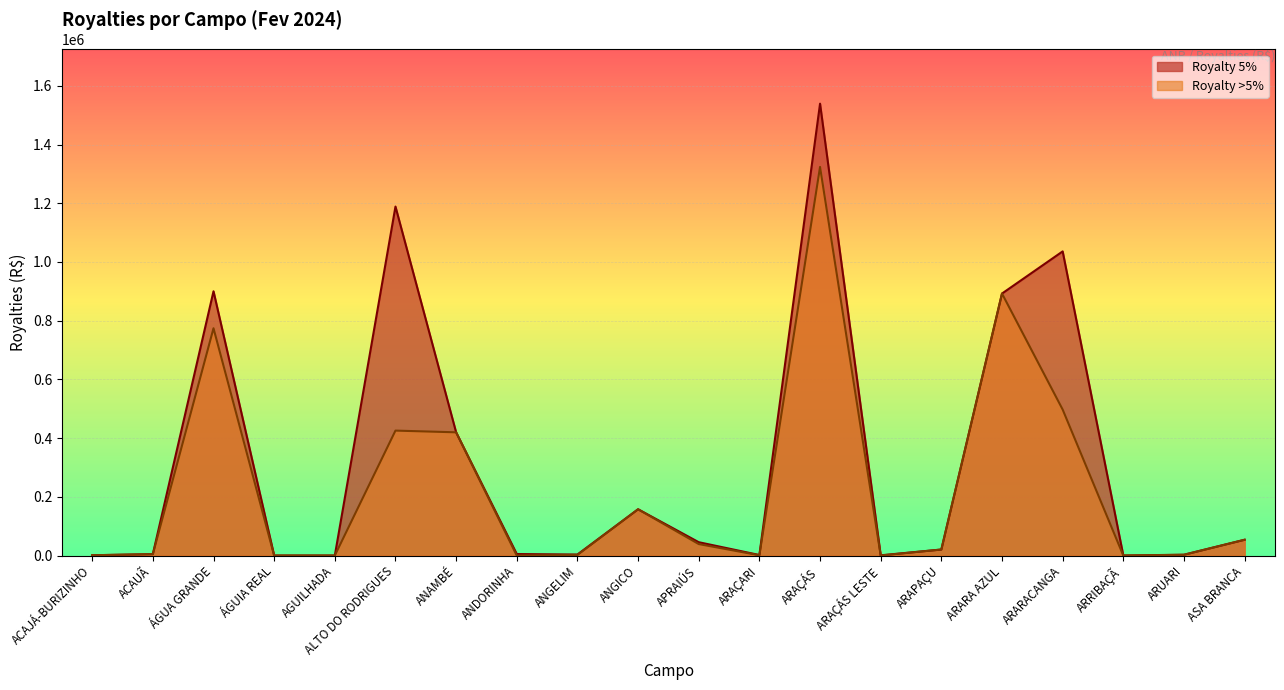

In Royalty 5%, how many points are lower than both neighbors (excluding endpoints)?

4